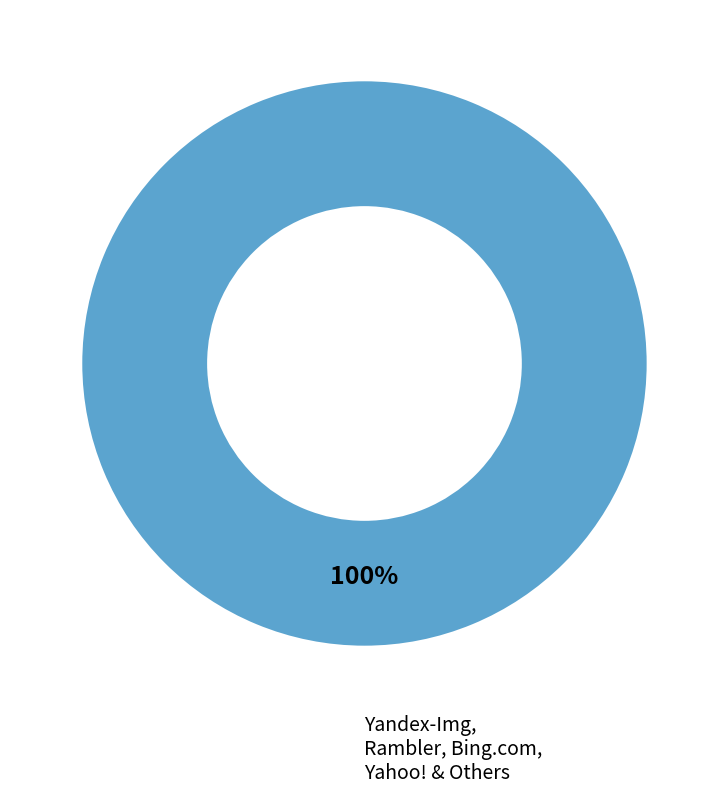

Is there any slice that represents more than half of the pie?

Yes